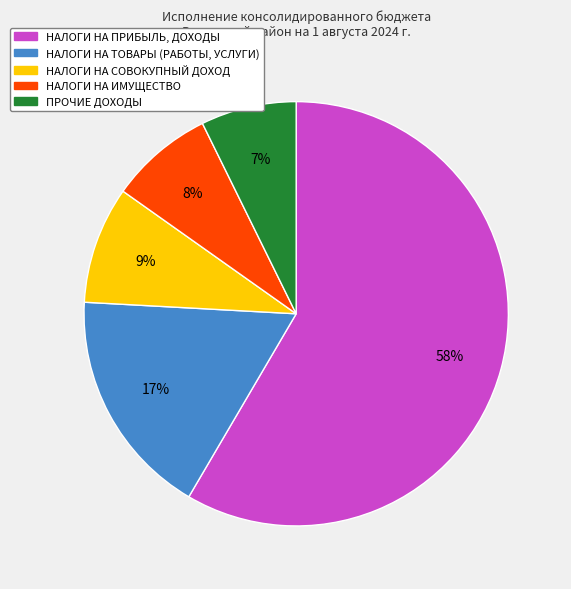

True or false: НАЛОГИ НА ПРИБЫЛЬ, ДОХОДЫ accounts for 58% of the total.

True